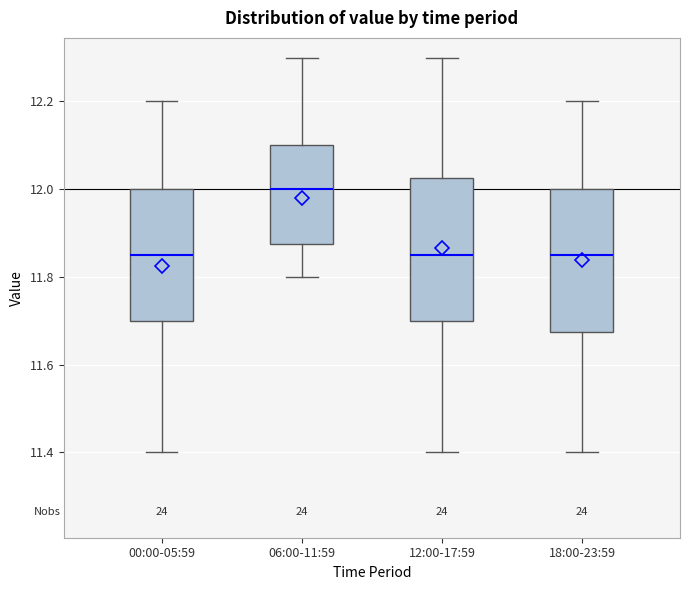

Where does the lower whisker of the box for 00:00-05:59 end on the y-axis? The values are not printed on the chart, so give them approximately, as read against the axis.

11.40